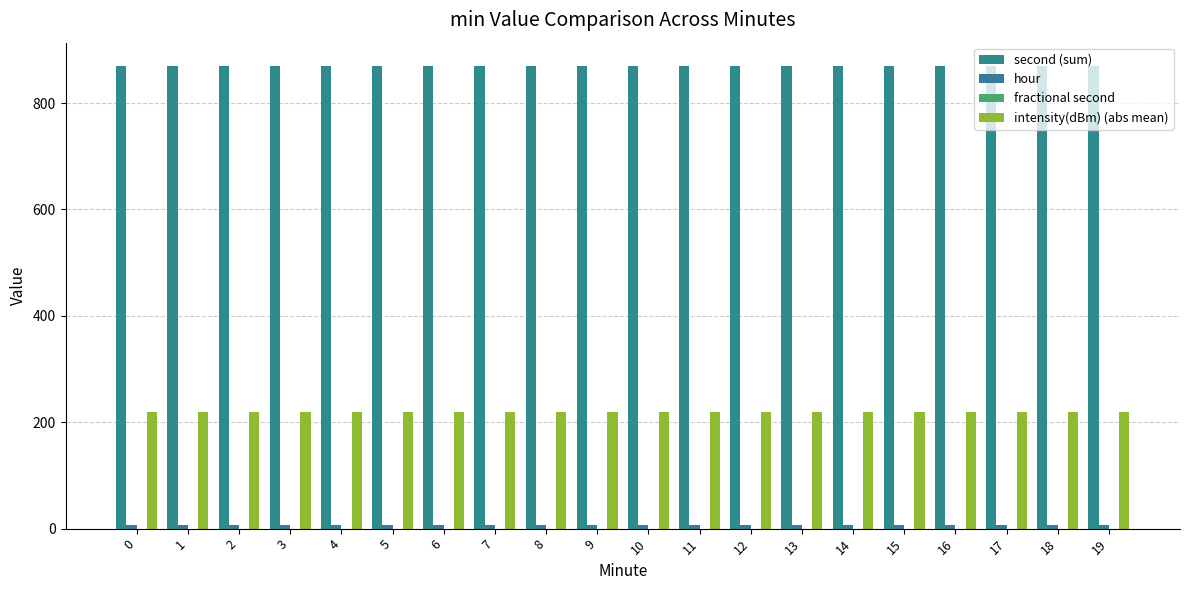

What is the total value across all series at 7?

1096.3